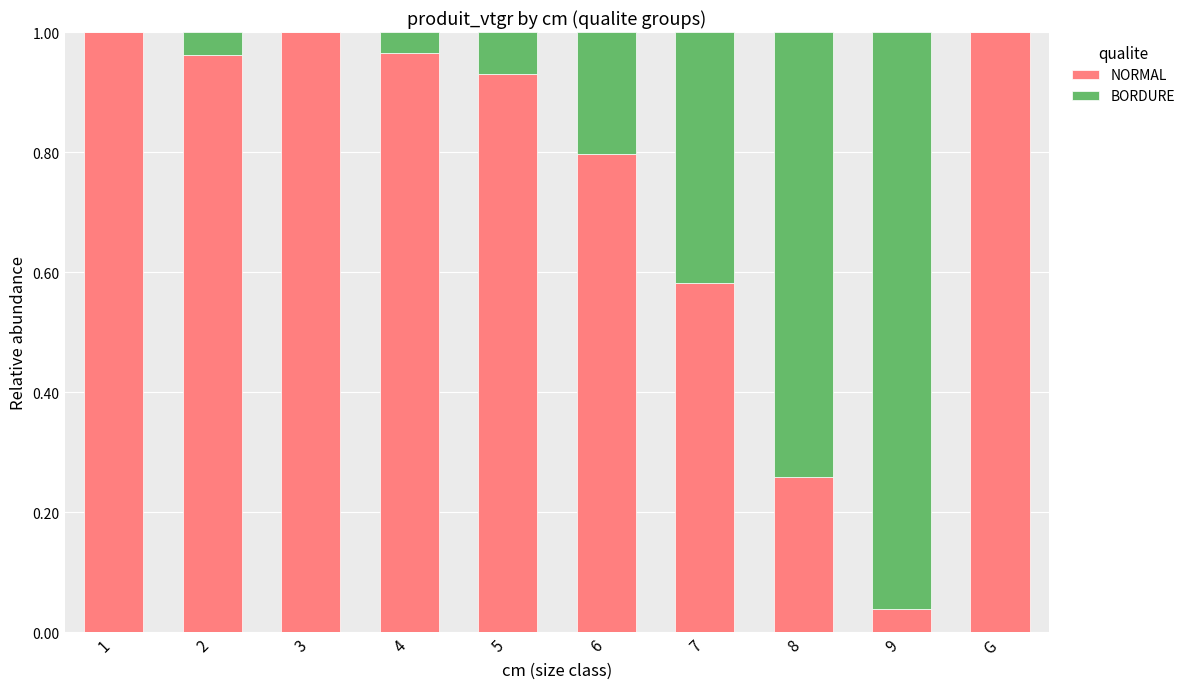

Are the bars grouped side by side (vs. stacked)?

No